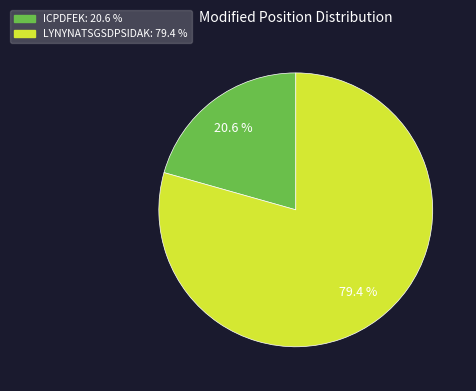

What is the ratio of the value at ICPDFEK to the value at LYNYNATSGSDPSIDAK?

0.3